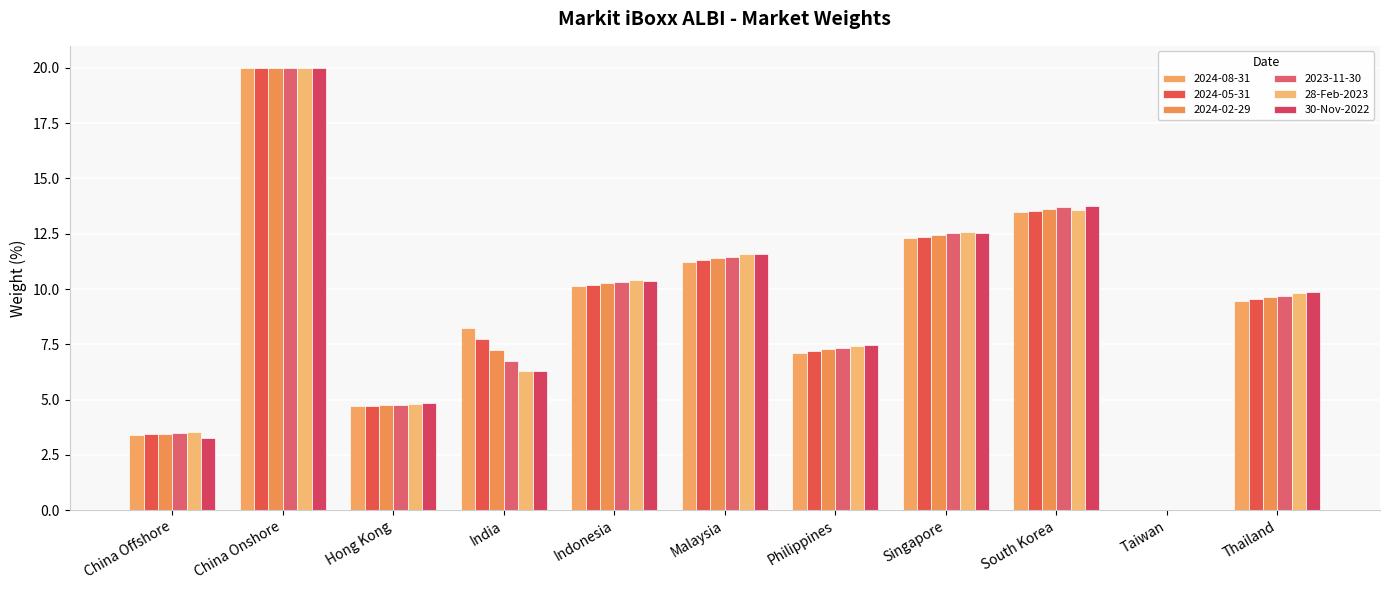

How many distinct data groups are displayed?

6